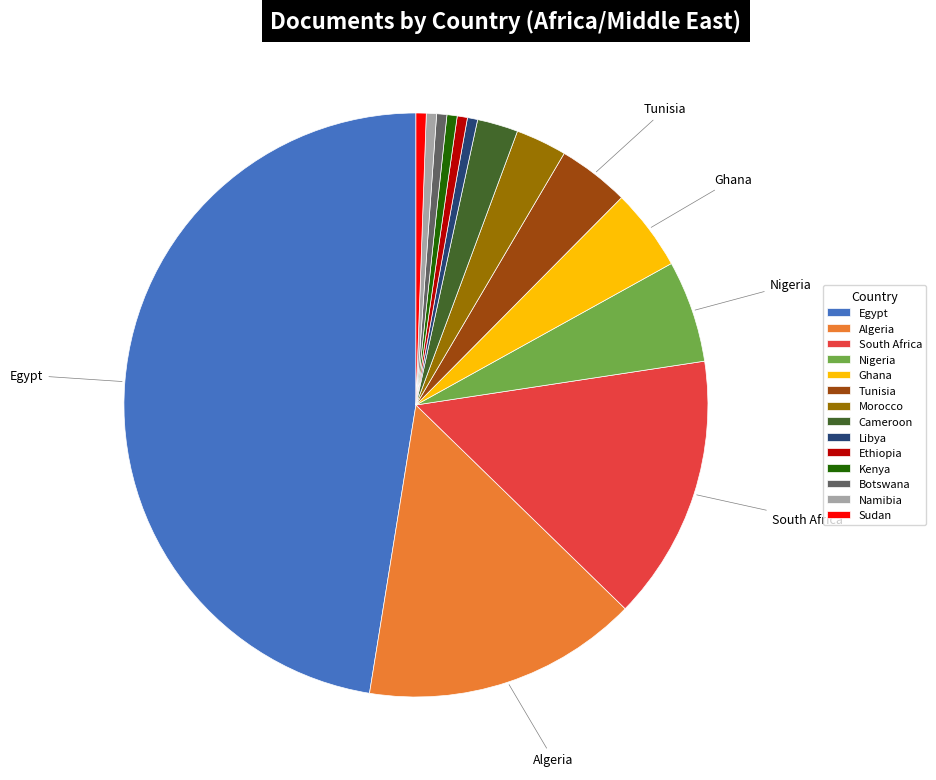

True or false: Sudan accounts for 1% of the total.

True